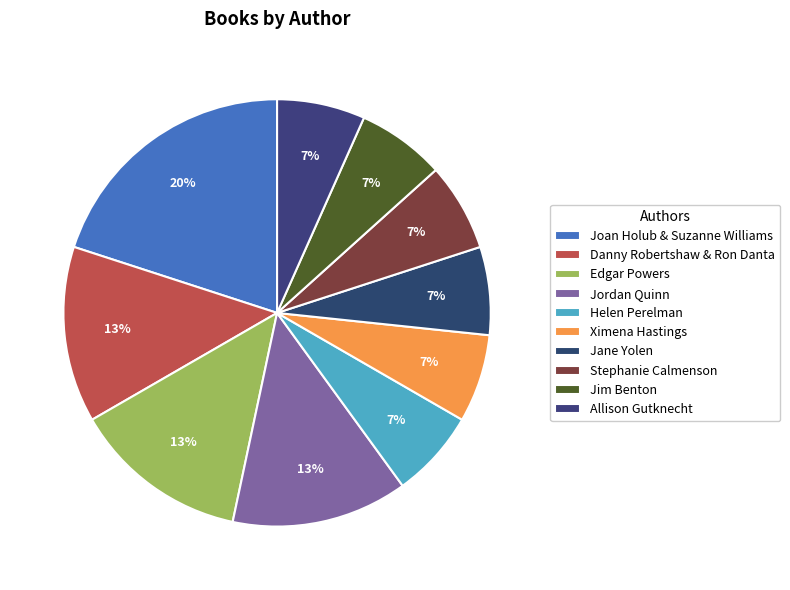

What percentage do Helen Perelman and Danny Robertshaw & Ron Danta together represent?

20.0%